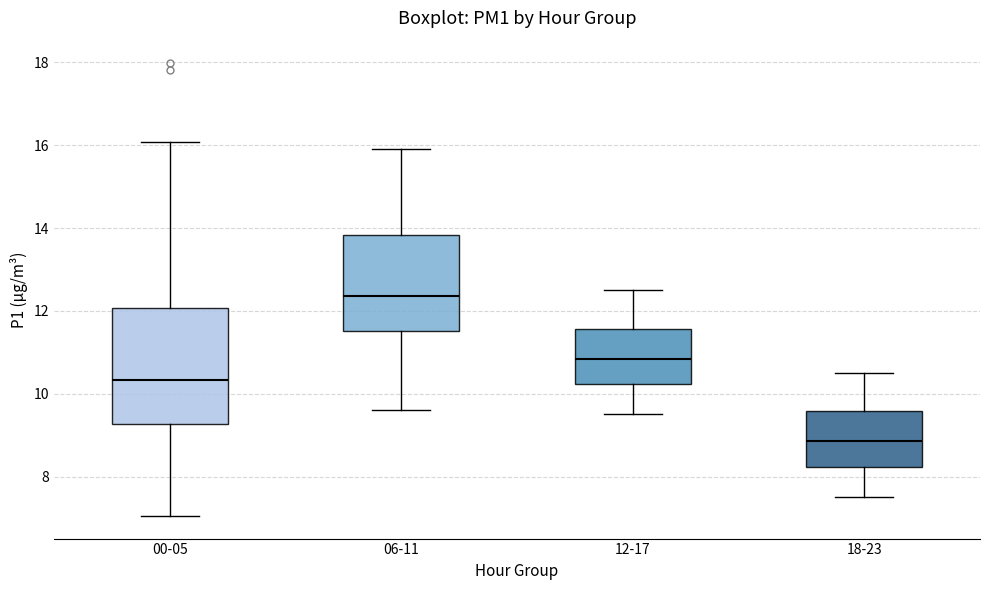

Which box has the highest median line?

06-11